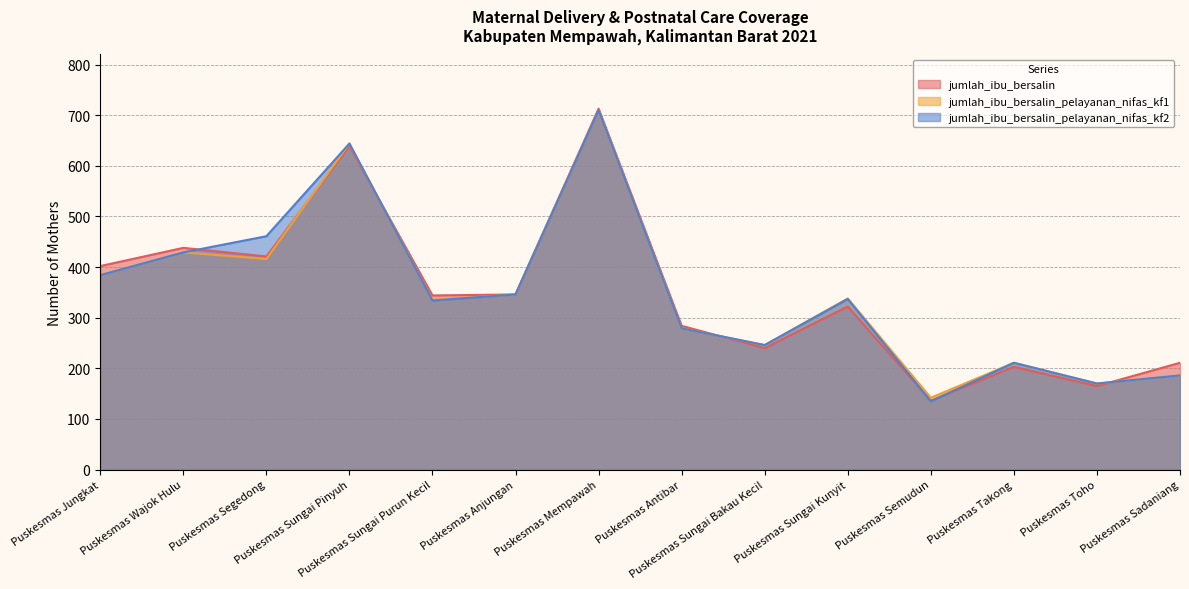

What is the spread (max minus min) of values at Puskesmas Sungai Kunyit?

16